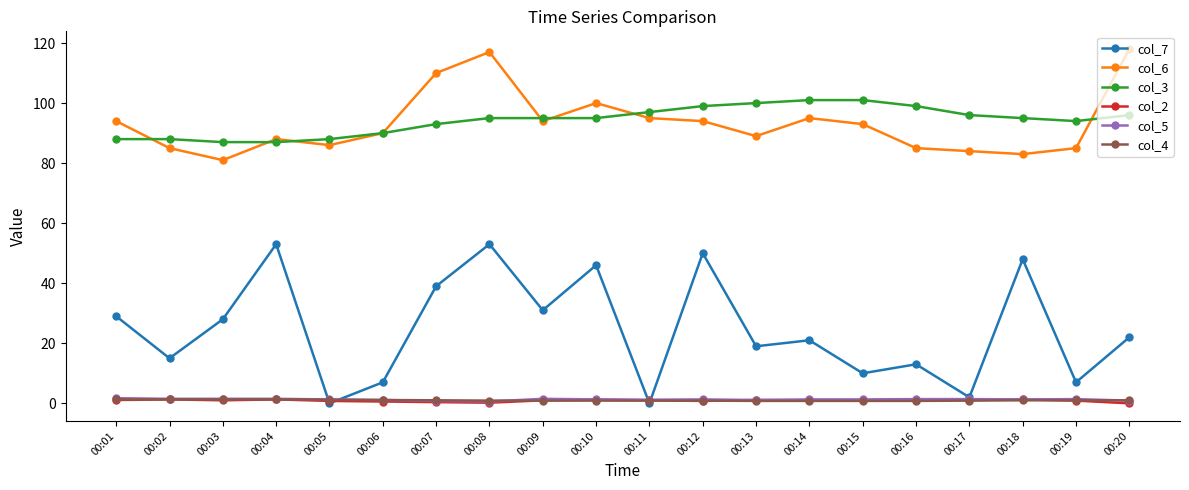

What is the total value across all series at 00:20?

237.9